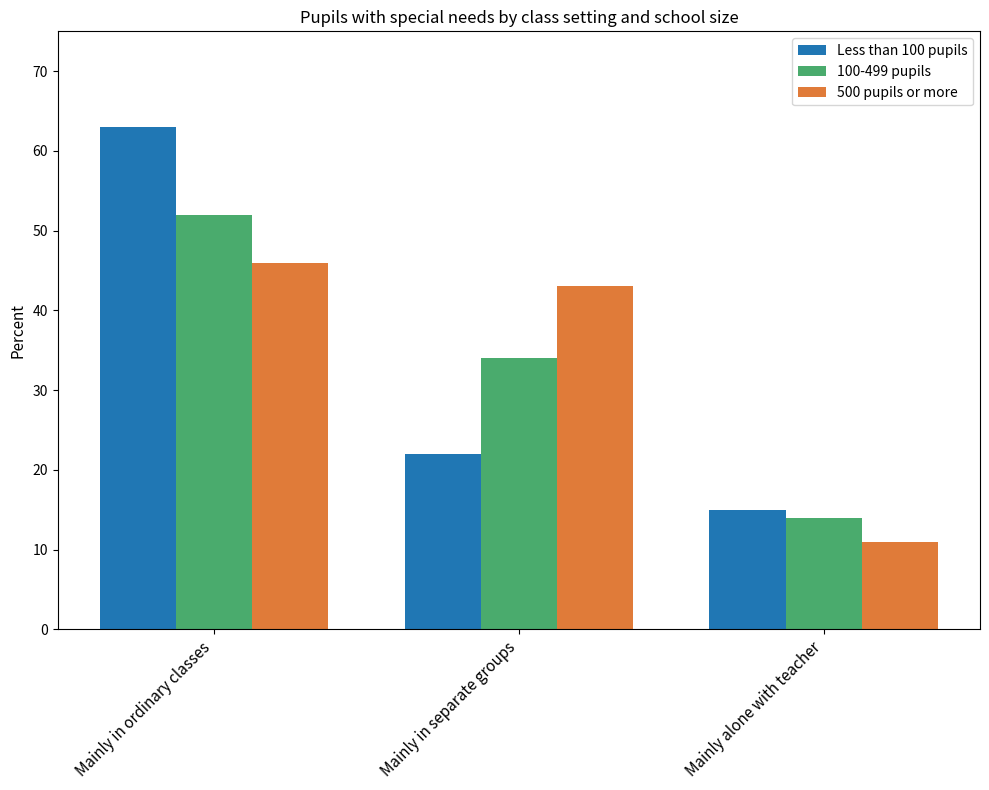

At how many categories does at least one series exceed 61?

1